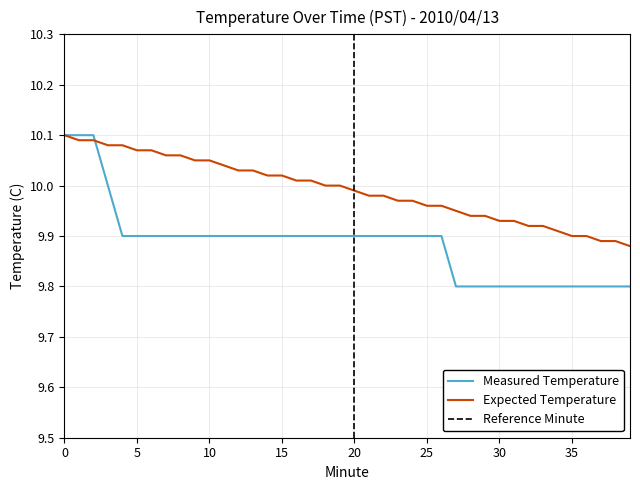

What is the difference between the values at 36 and 14?

0.1